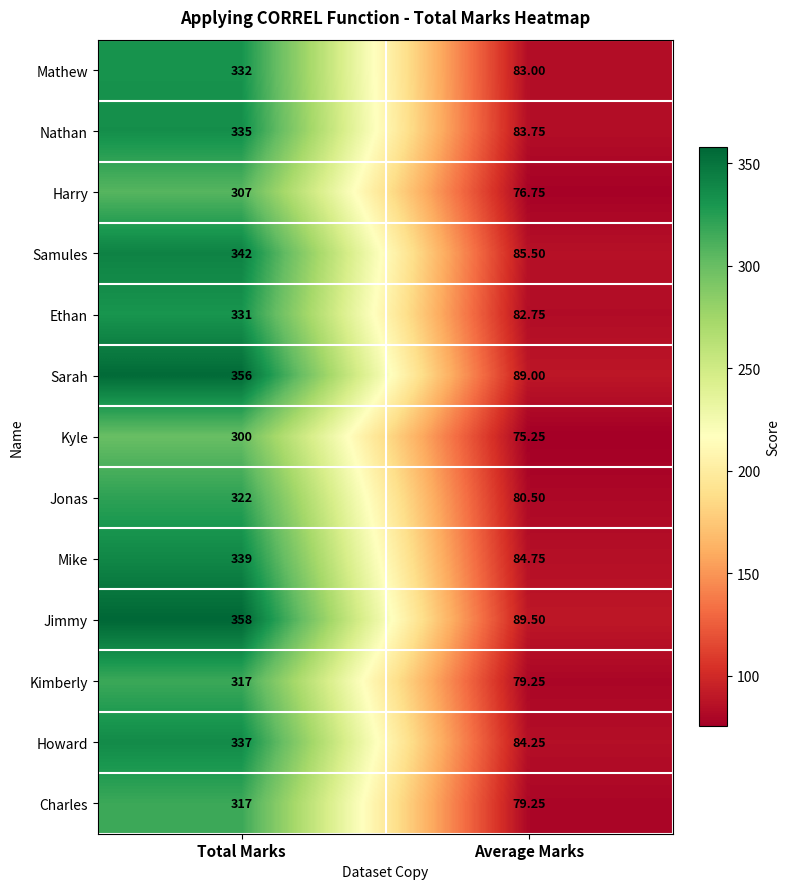

At which label does Mathew reach its minimum?

Average Marks